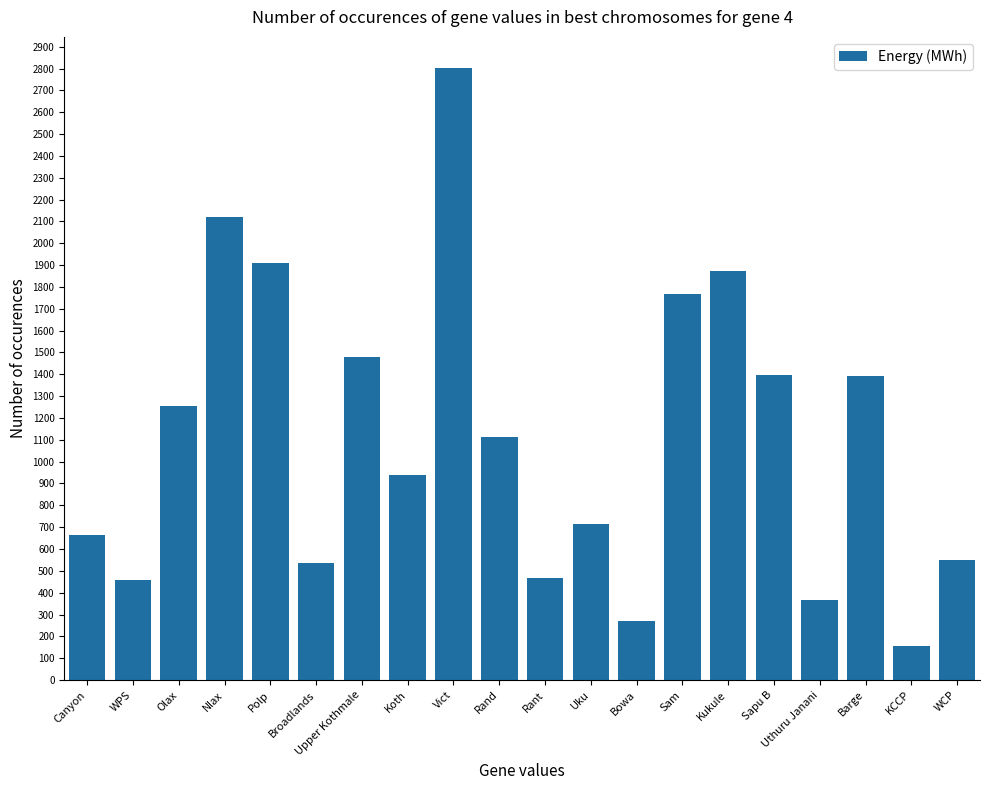

What is the sum of all values?

22223.5